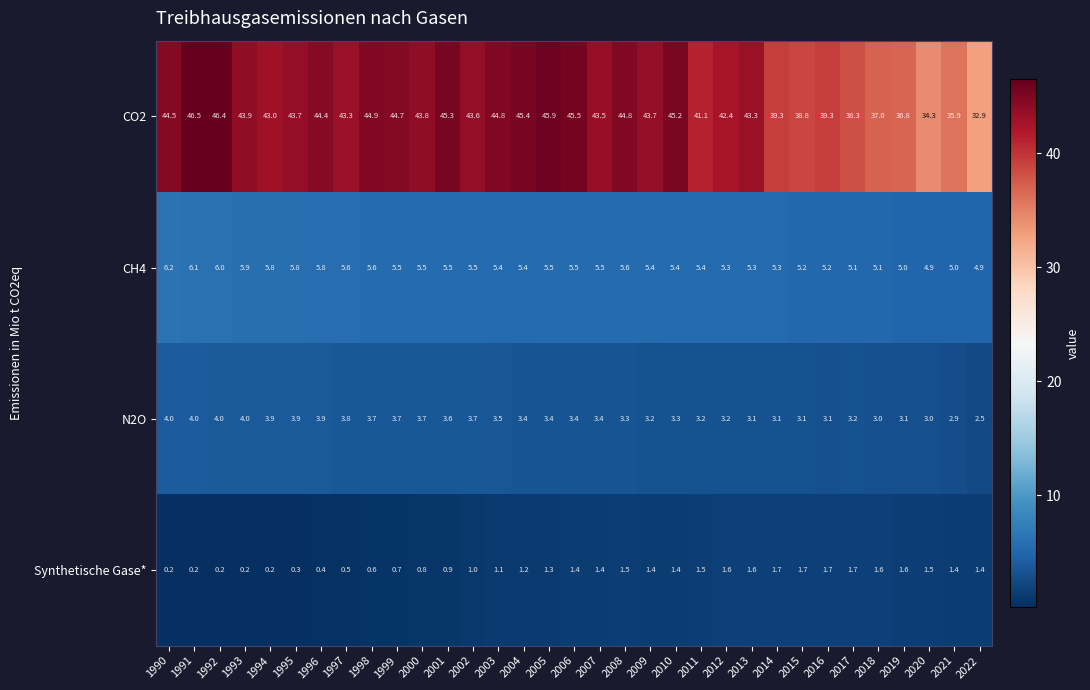

What is the difference between the maximum and minimum values in the N2O series?

1.5